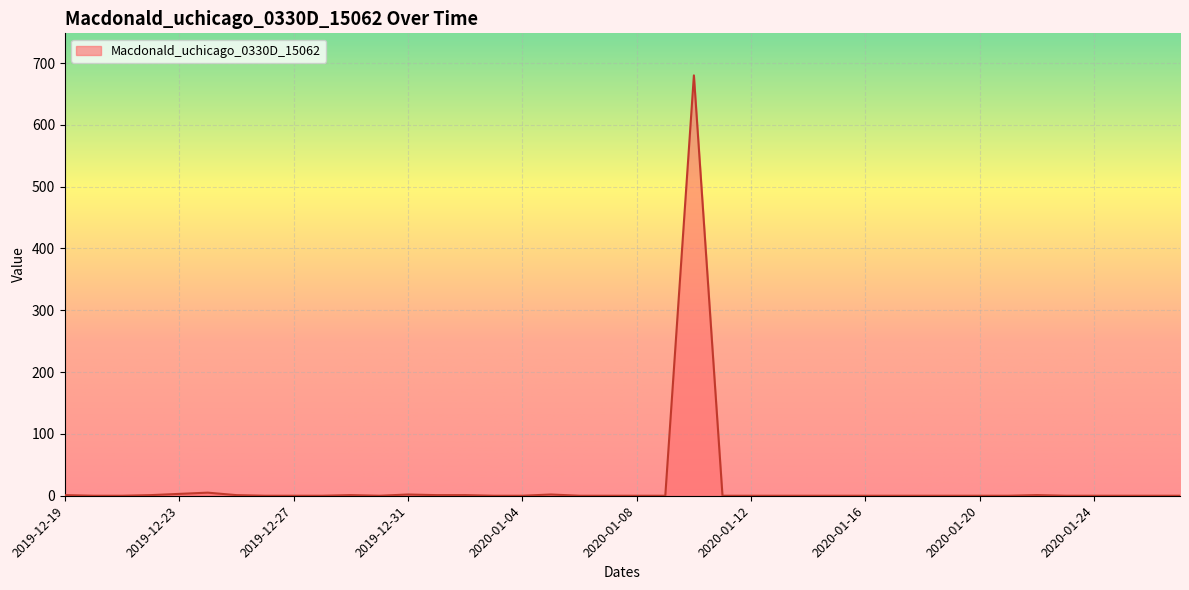

What is the difference between the maximum and minimum values?

680